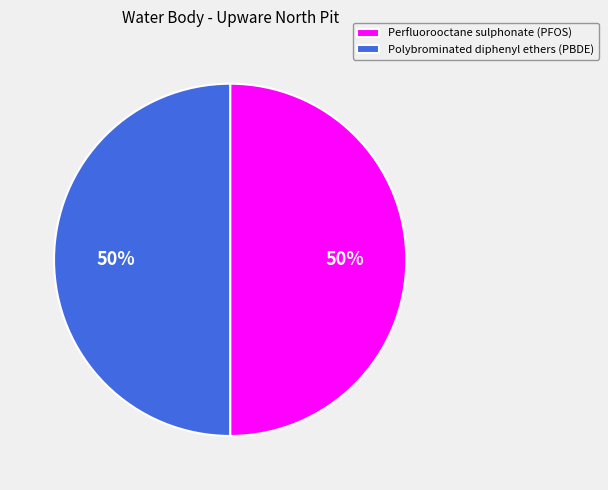

To the nearest percent, what is the average slice percentage?

50%